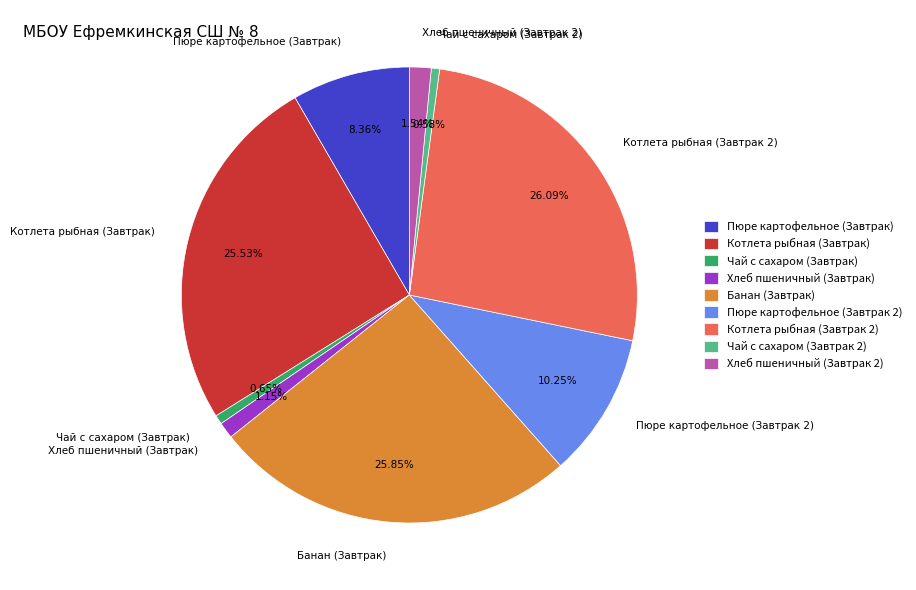

Does Хлеб пшеничный (Завтрак) represent more than half of the total?

No